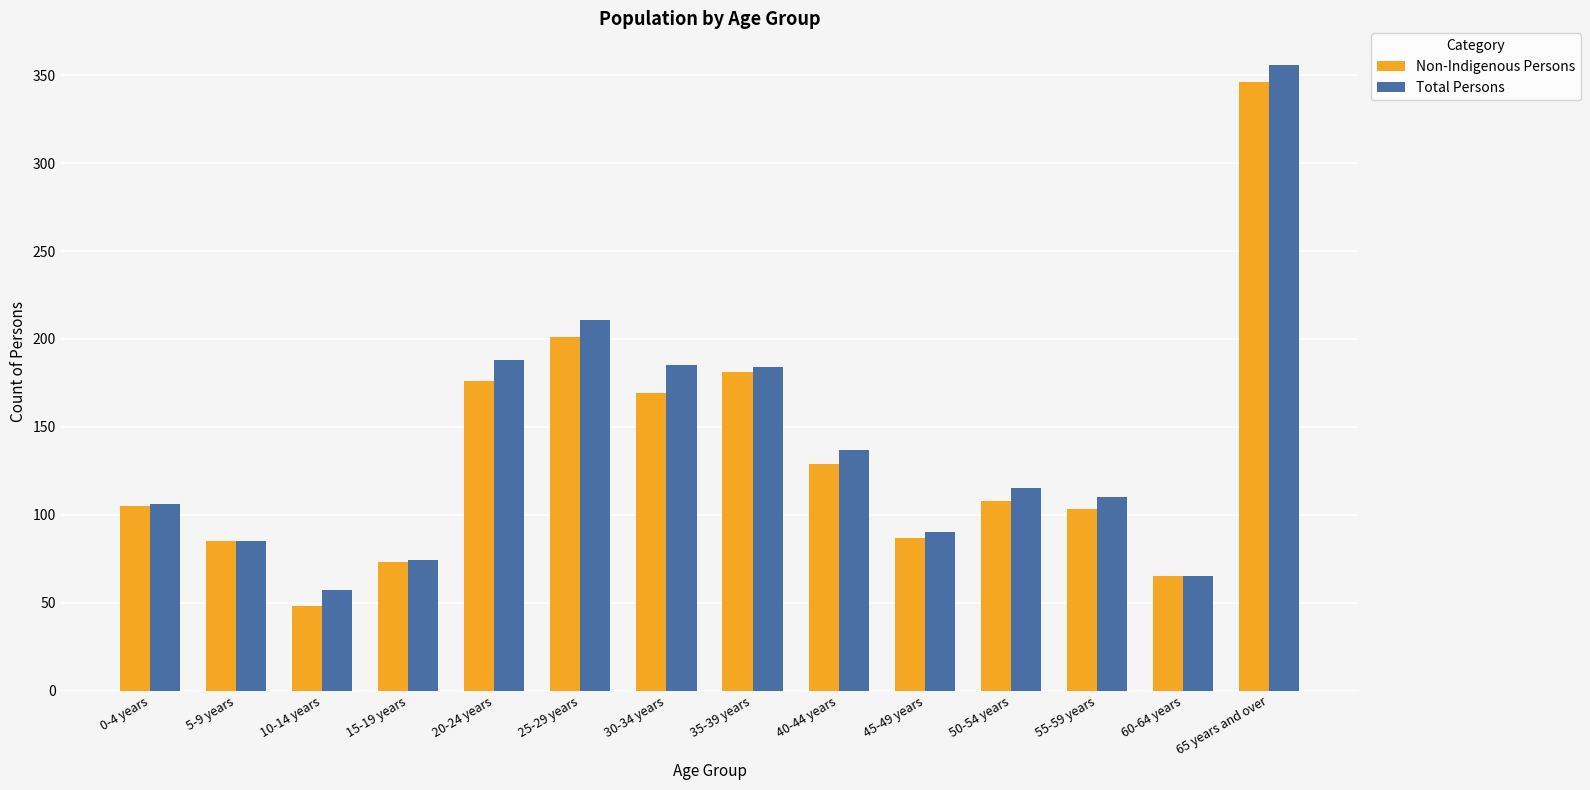

What is the difference between the maximum and minimum values in the Non-Indigenous Persons series?

298